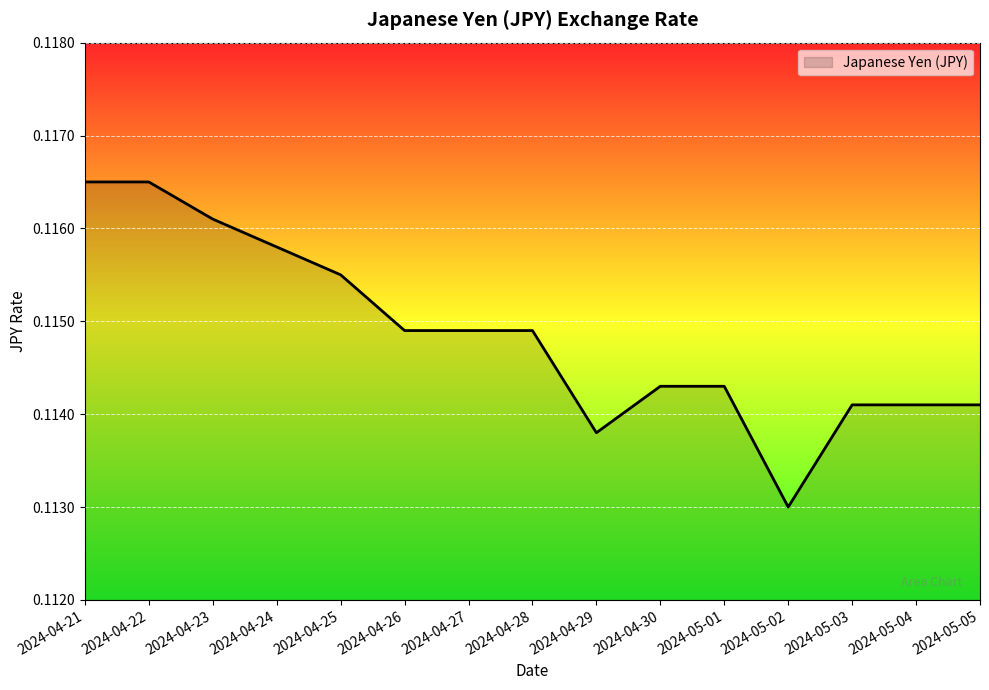

Which category has the lowest value across all series?

2024-05-02